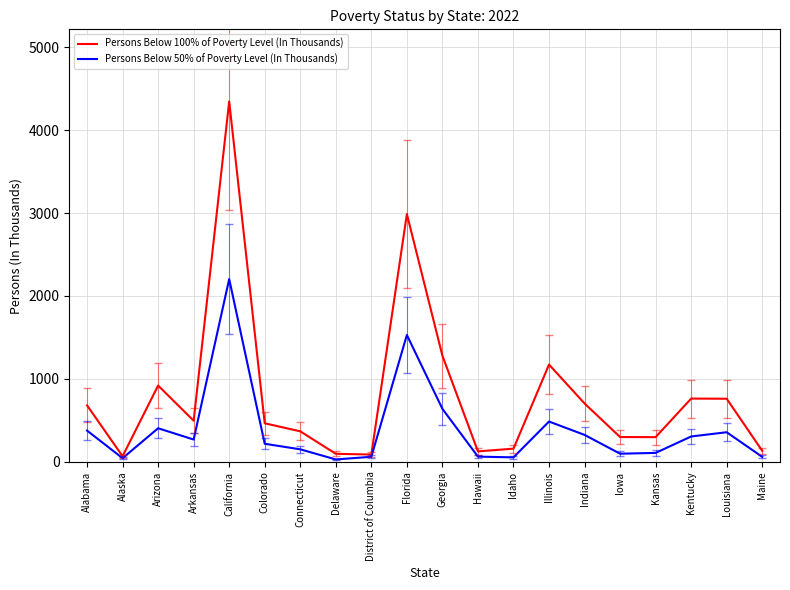

How many values in the Persons Below 100% of Poverty Level (In Thousands) series are below 496?

10